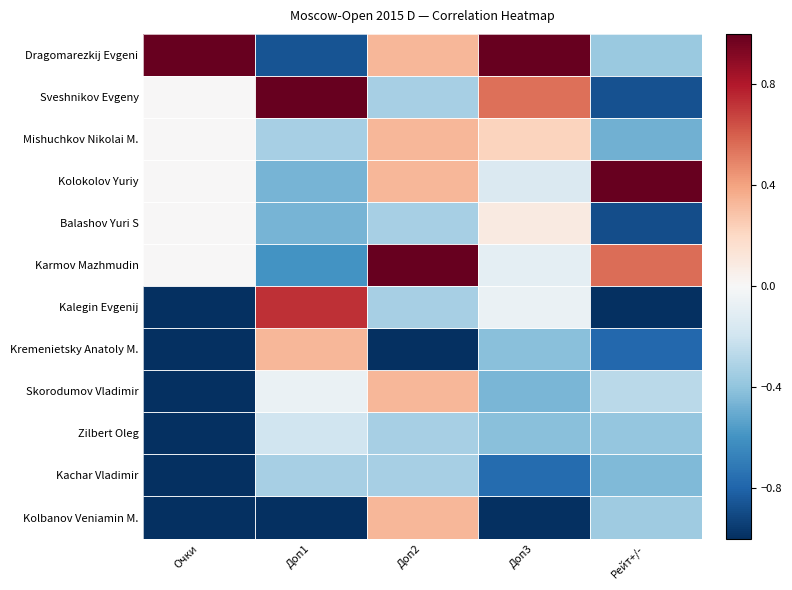

Count the number of categories in the chart.

5